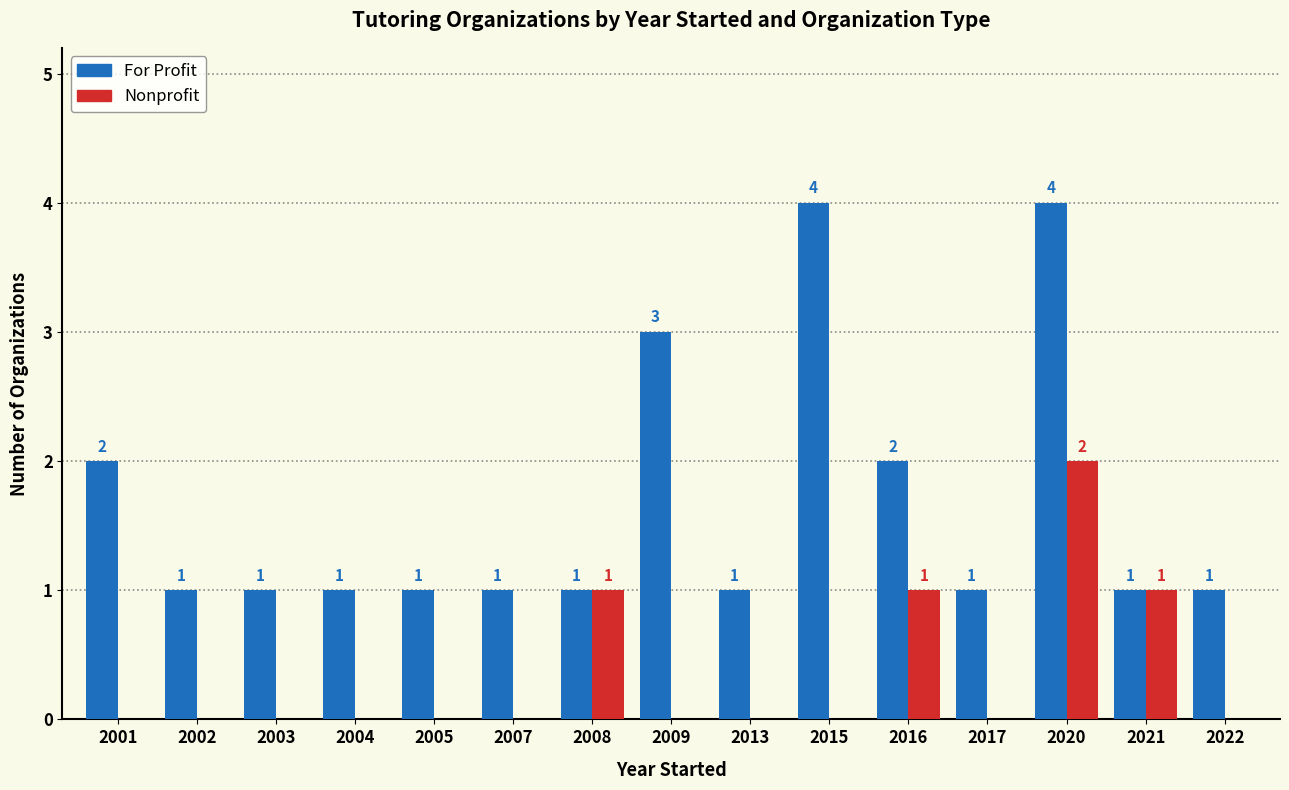

Which series has the largest total across all categories?

For Profit